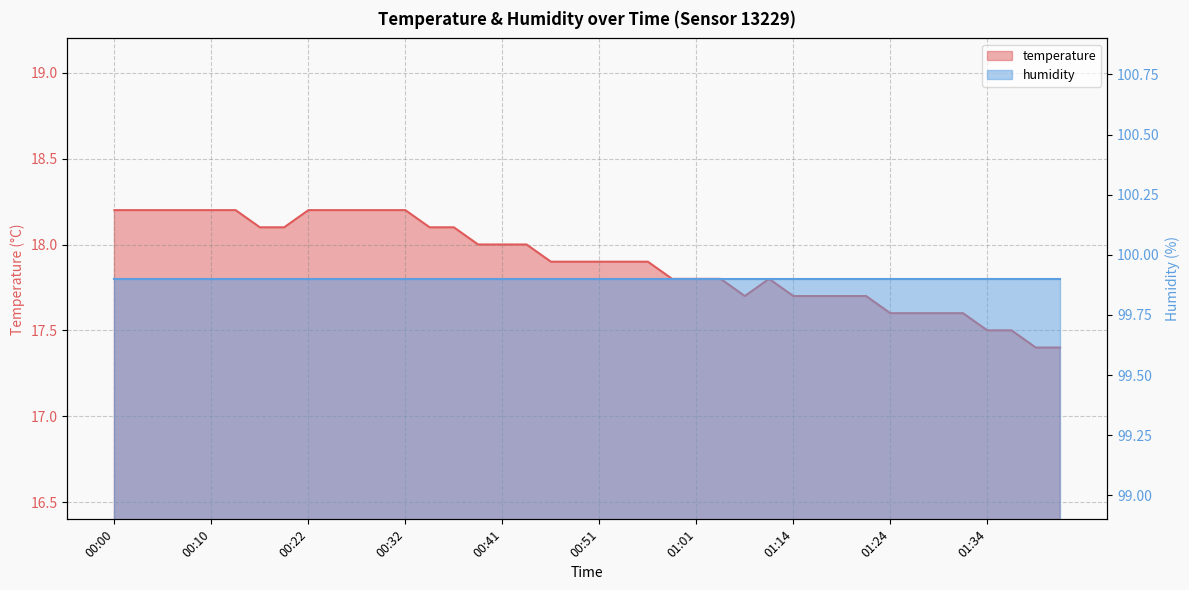

What is the difference between the values at 00:37 and 00:12?

0.1